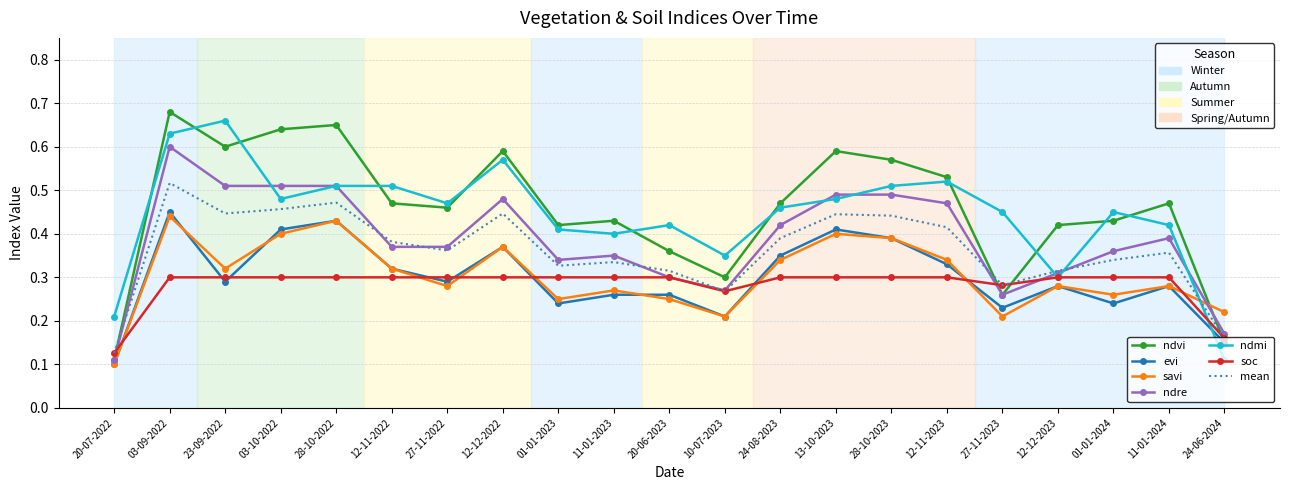

What position from the left is 28-10-2022?

5